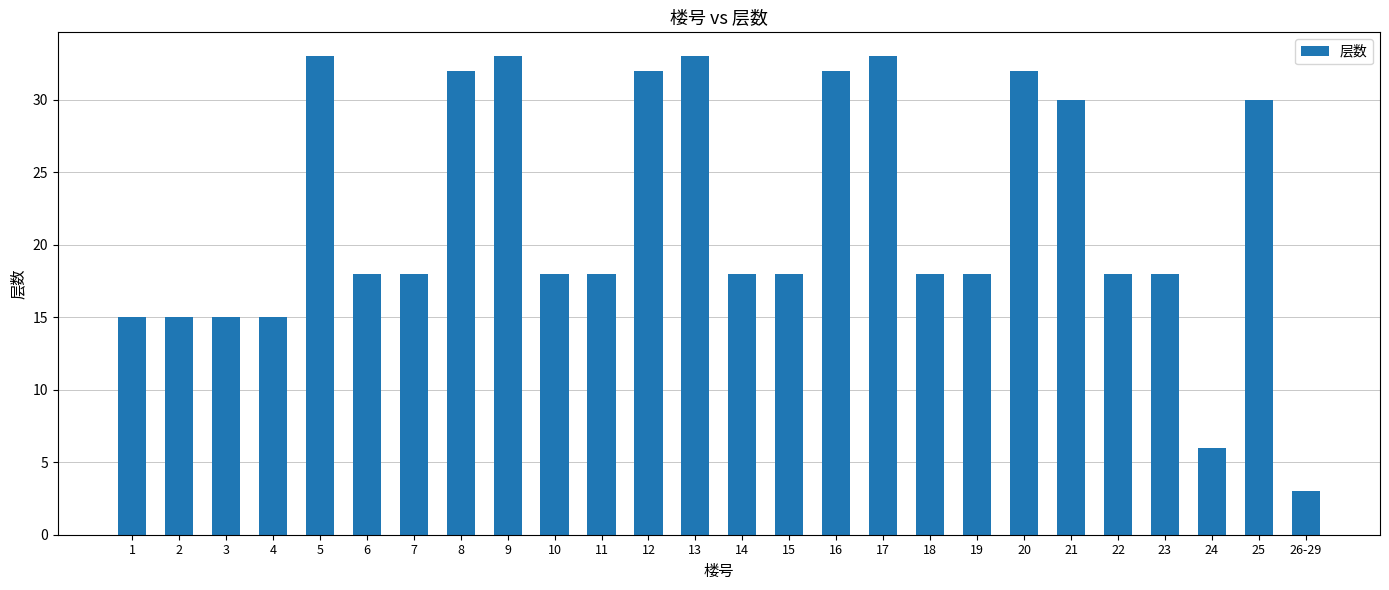

What position from the left is 15?

15